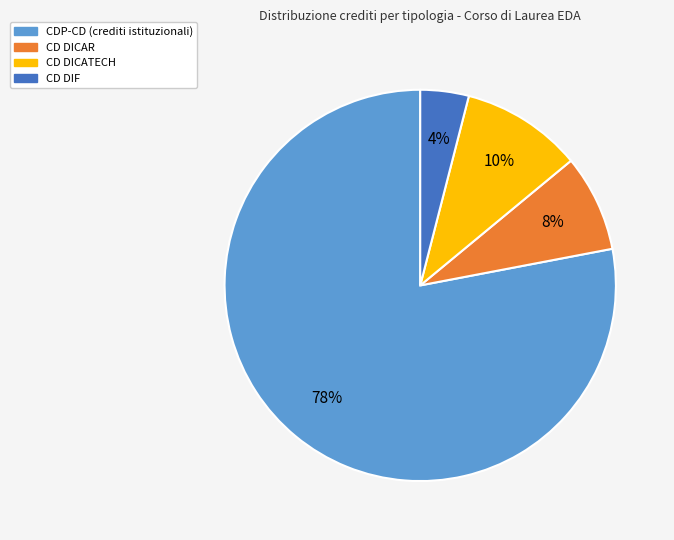

To the nearest percent, what is the difference between the largest and smallest slice percentages?

74%